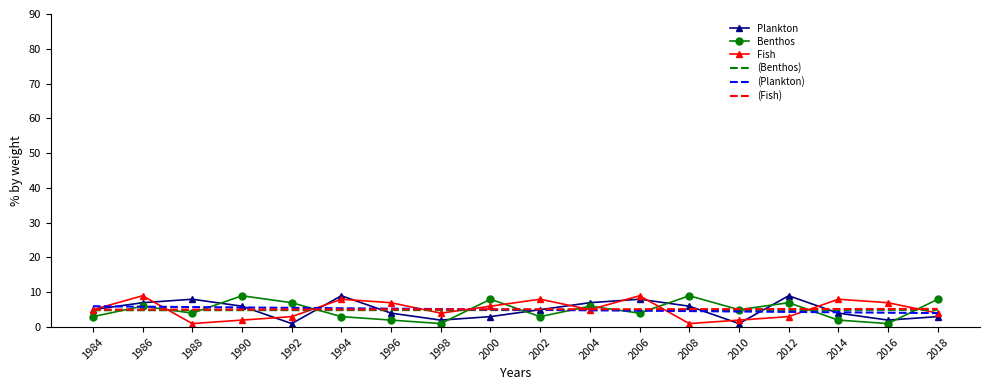

Is the value of Fish at 2008 greater than the value of (Fish) at 2018?

No